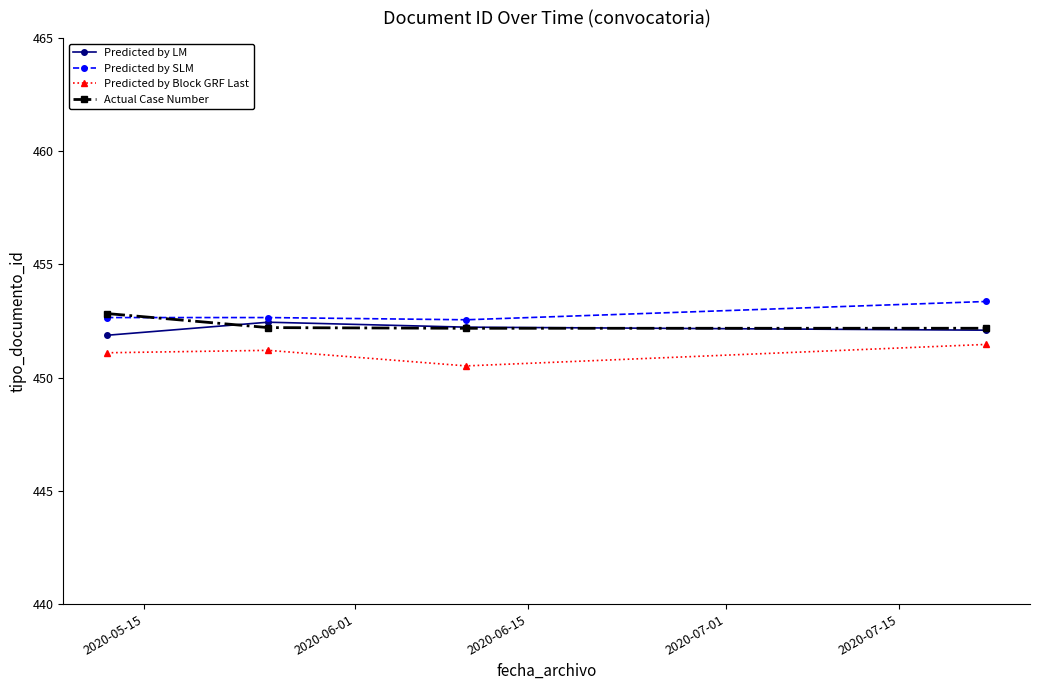

What is the value of the Predicted by LM point at the 2nd from the left?

452.5